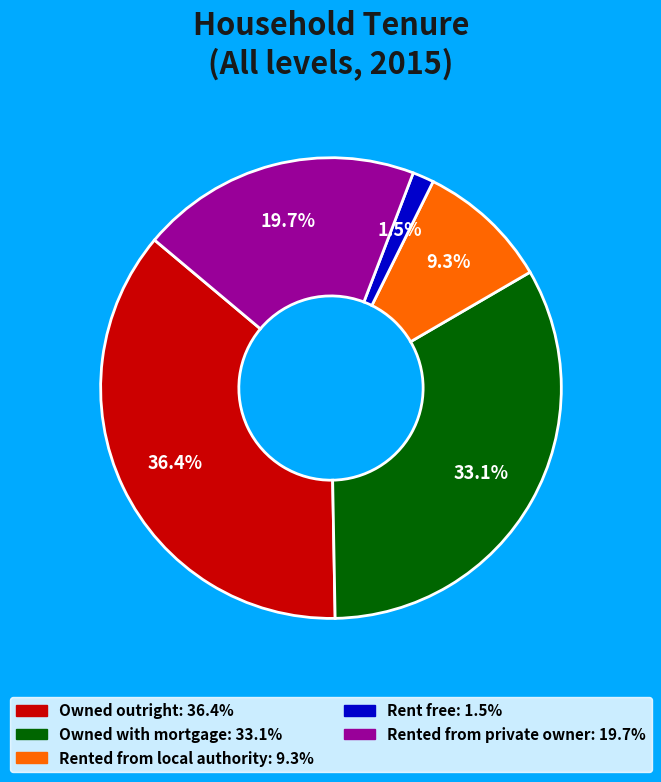

To the nearest percent, what portion does Rented from local authority represent?

9%